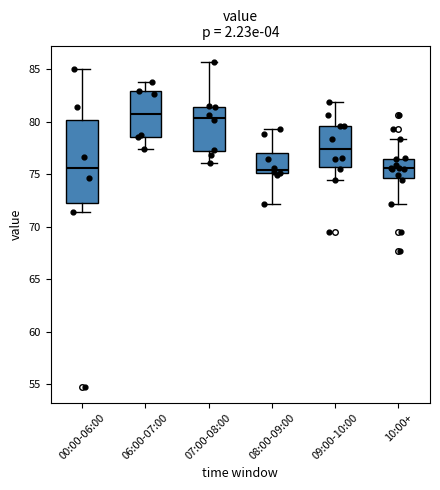

Where does the lower whisker of the box for 06:00-07:00 end on the y-axis? The values are not printed on the chart, so give them approximately, as read against the axis.

77.5